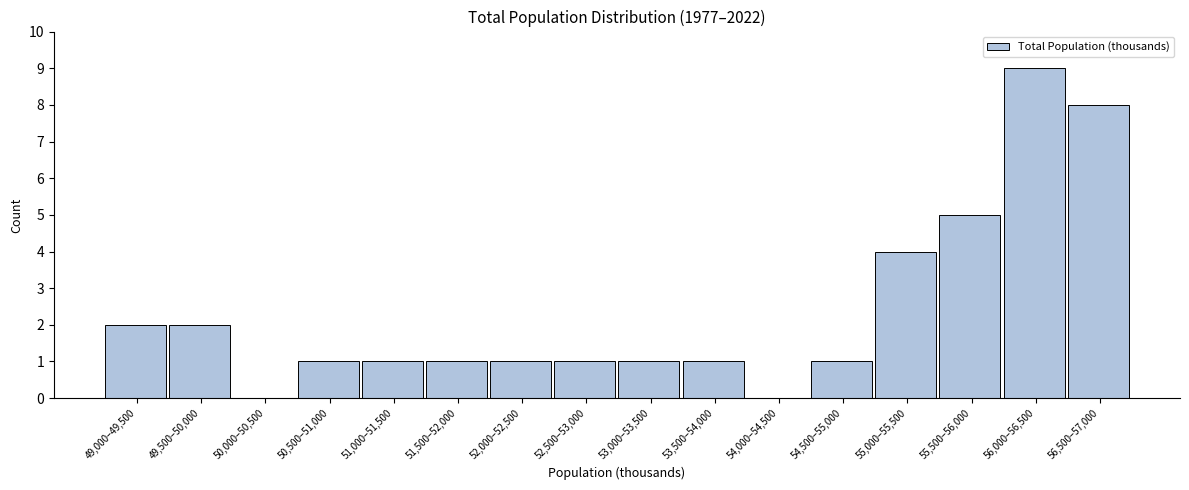

Reading left to right, transcribe all the data shown in this chart.

49,000–49,500=2	49,500–50,000=2	50,000–50,500=0	50,500–51,000=1	51,000–51,500=1	51,500–52,000=1	52,000–52,500=1	52,500–53,000=1	53,000–53,500=1	53,500–54,000=1	54,000–54,500=0	54,500–55,000=1	55,000–55,500=4	55,500–56,000=5	56,000–56,500=9	56,500–57,000=8